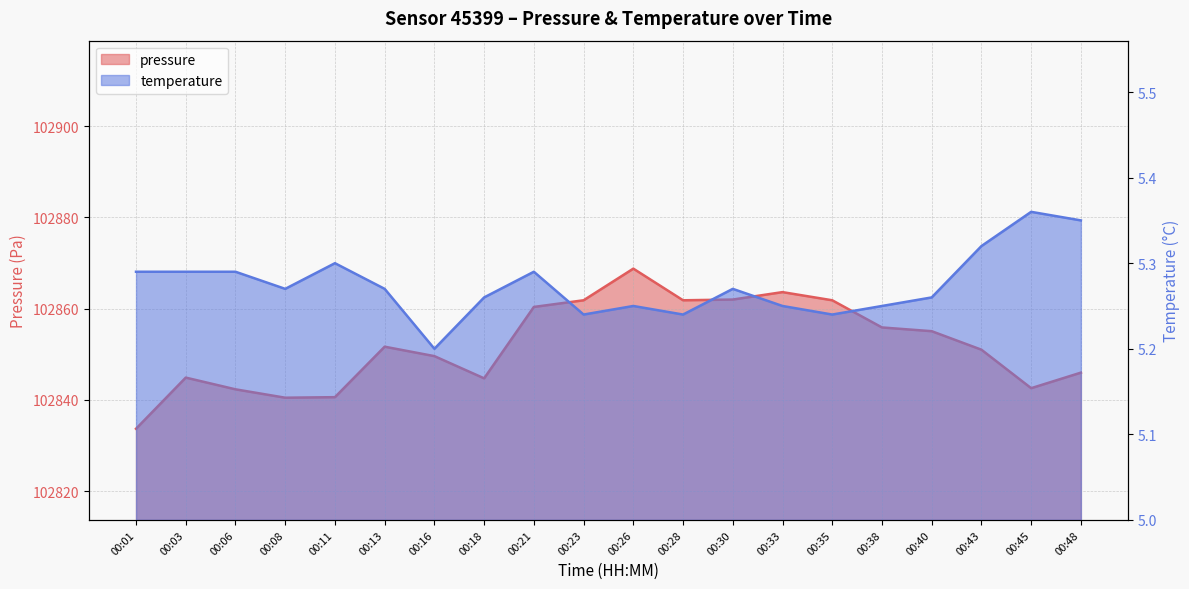

Rank the categories by temperature value from highest to lowest.

00:45, 00:48, 00:43, 00:11, 00:01, 00:03, 00:06, 00:21, 00:08, 00:13, 00:30, 00:18, 00:40, 00:26, 00:33, 00:38, 00:23, 00:28, 00:35, 00:16